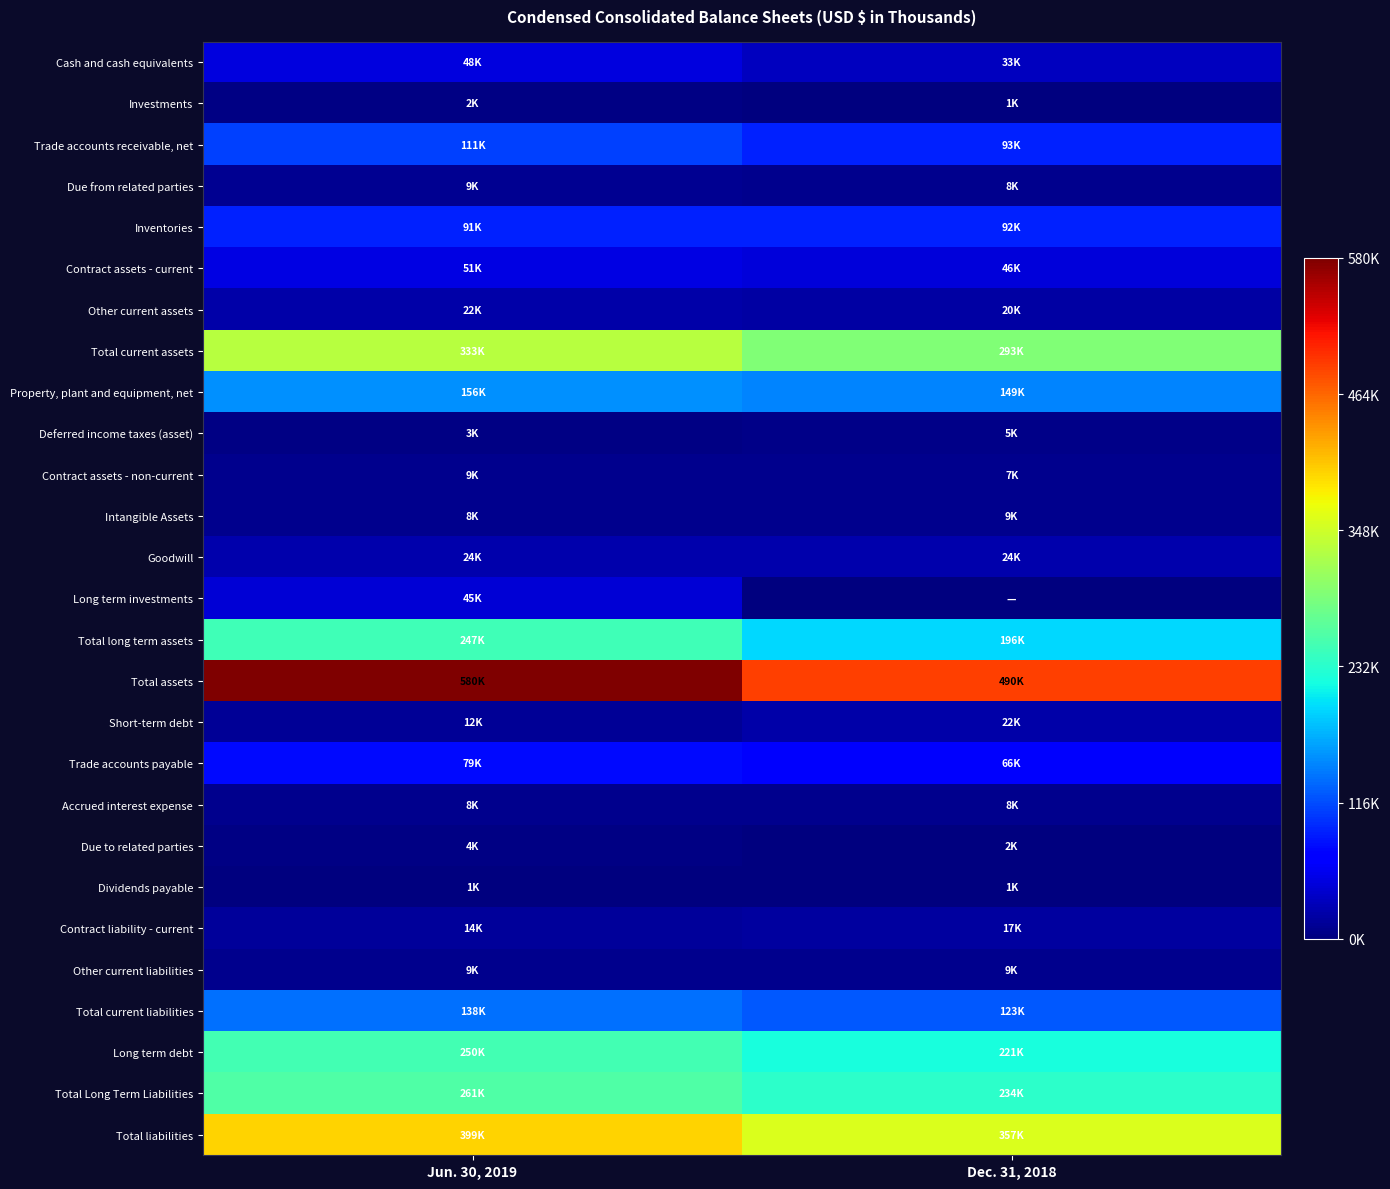

Rank the series at Dec. 31, 2018 from highest to lowest value.

Total assets, Total liabilities, Total current assets, Total Long Term Liabilities, Long term debt, Total long term assets, Property, plant and equipment, net, Total current liabilities, Trade accounts receivable, net, Inventories, Trade accounts payable, Contract assets - current, Cash and cash equivalents, Goodwill, Short-term debt, Other current assets, Contract liability - current, Intangible Assets, Other current liabilities, Due from related parties, Accrued interest expense, Contract assets - non-current, Deferred income taxes (asset), Due to related parties, Investments, Dividends payable, Long term investments